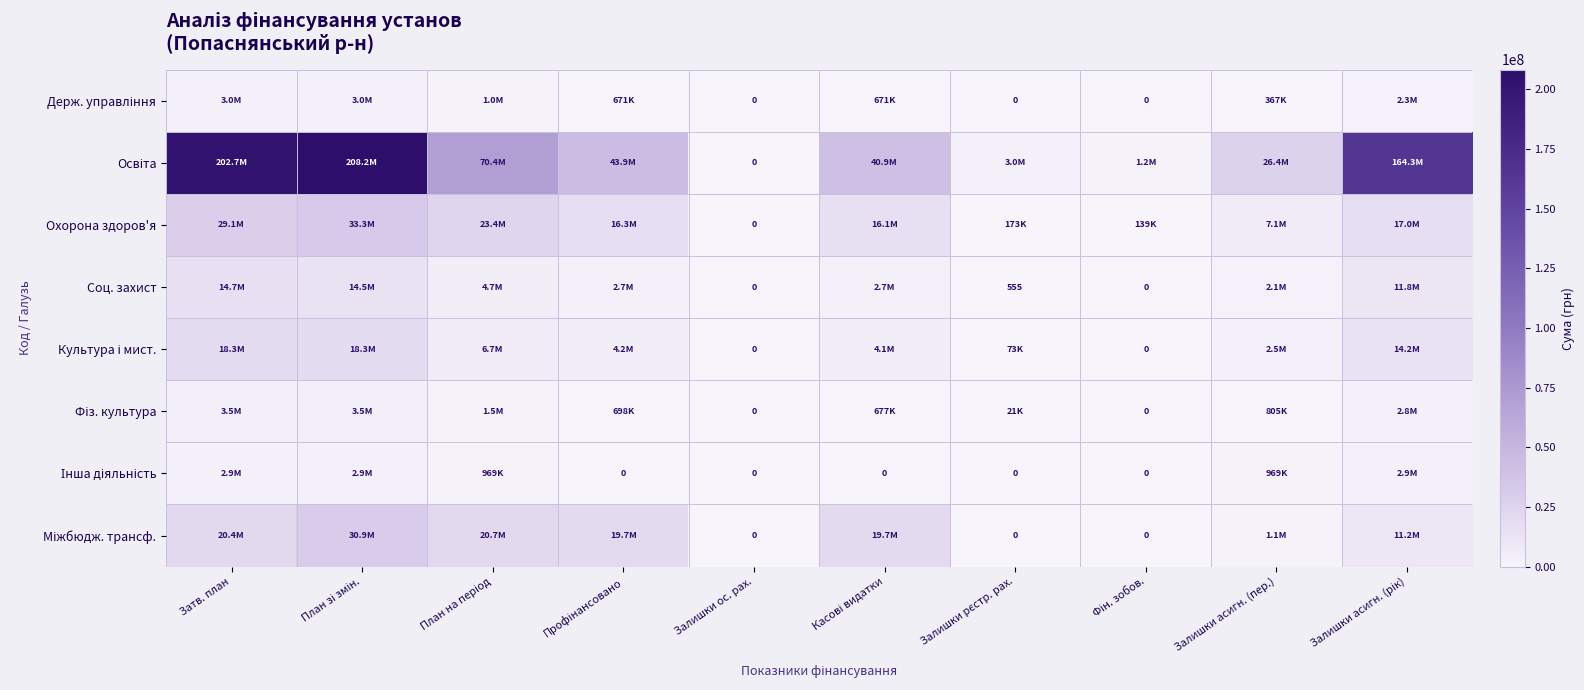

What is the difference between the highest and lowest values at Залишки асигн. (пер.)?

26078578.5